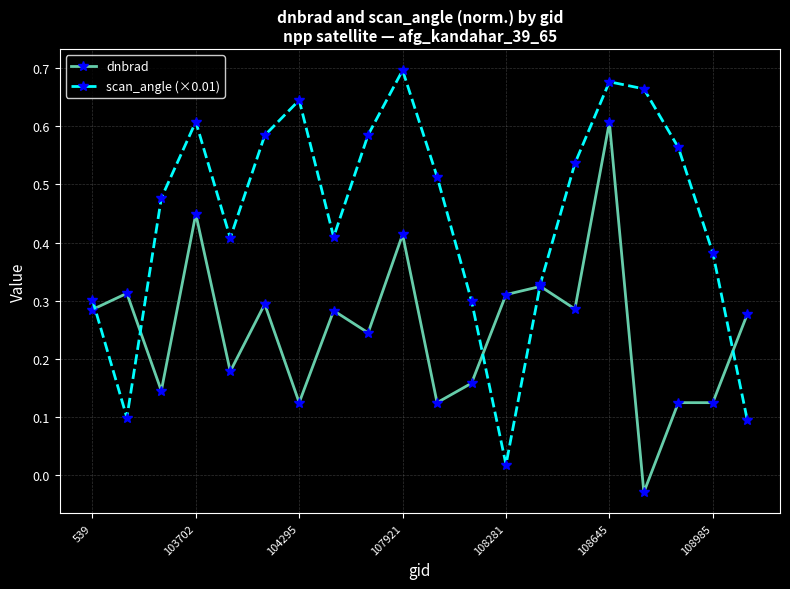

Rank the series by their maximum value, from lowest to highest.

dnbrad, scan_angle (×0.01)